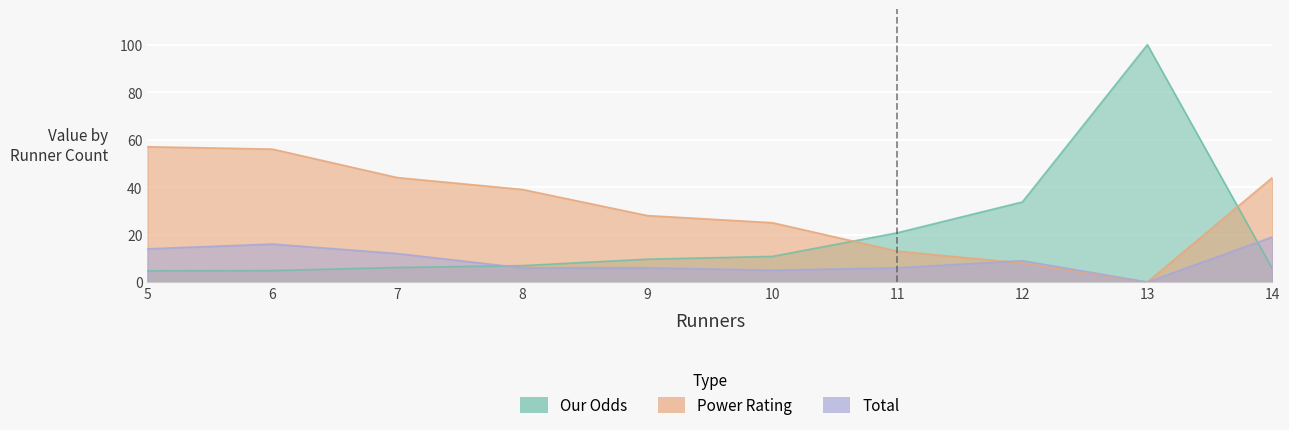

What is the value of the Total point at the 5th from the left?

6.0